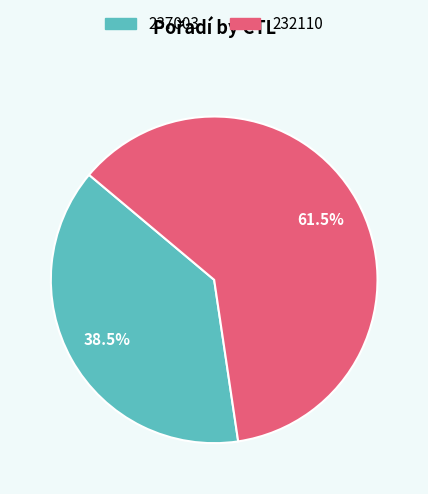

Between 232110 and 237003, which is larger?

232110